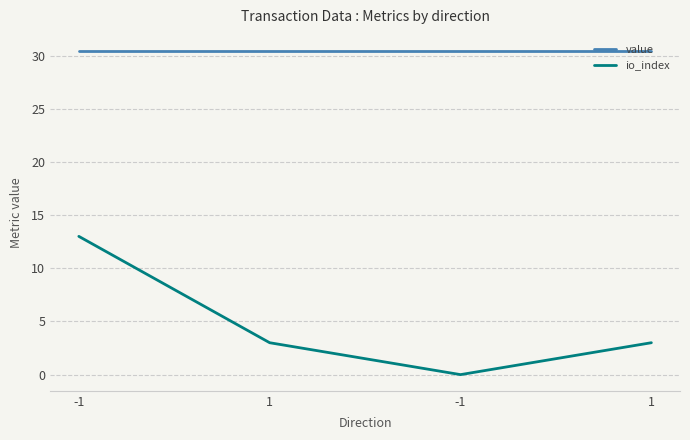

At which category is the sum across all series the highest?

-1